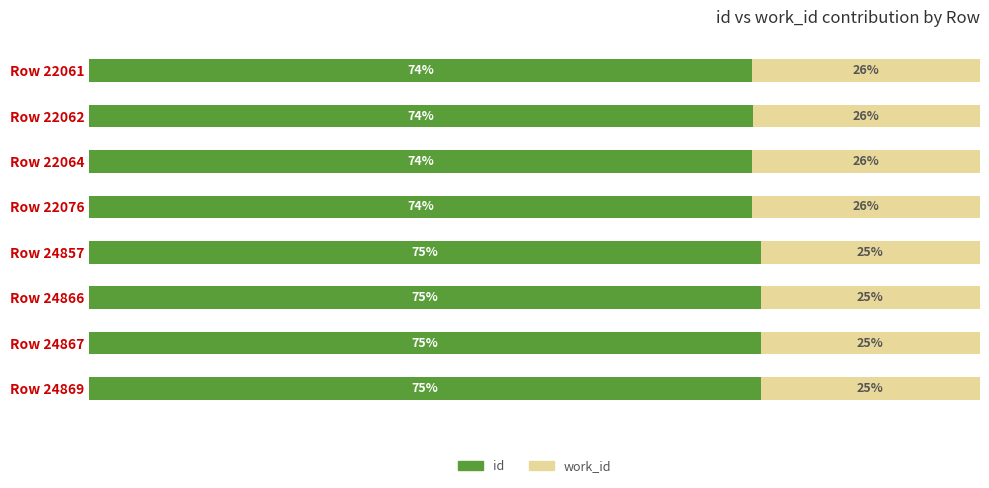

What are all the series names shown in the legend?

id, work_id